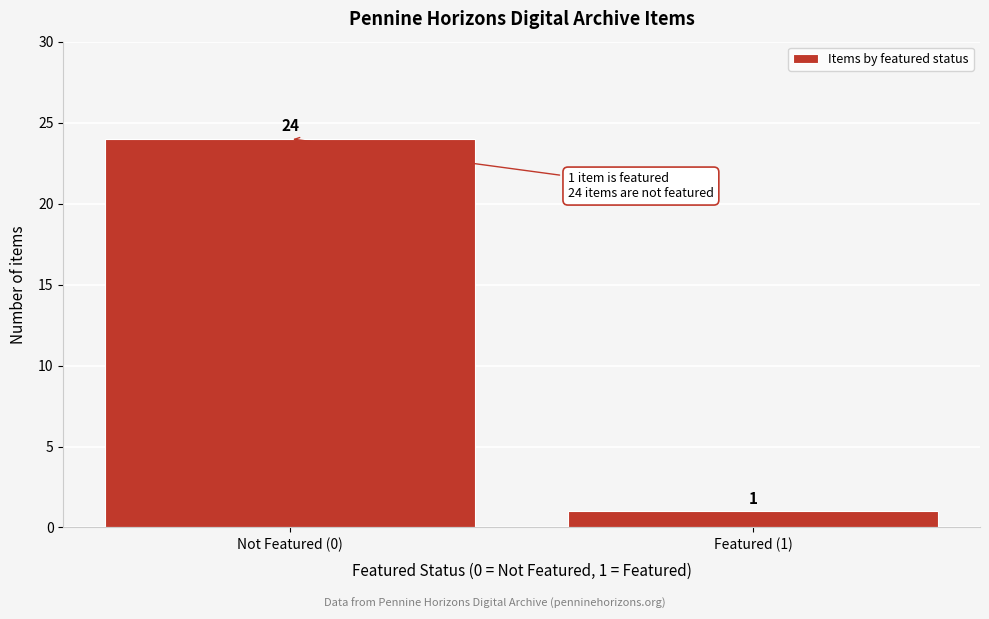

Reading left to right, extract all data points from this chart.

24	1